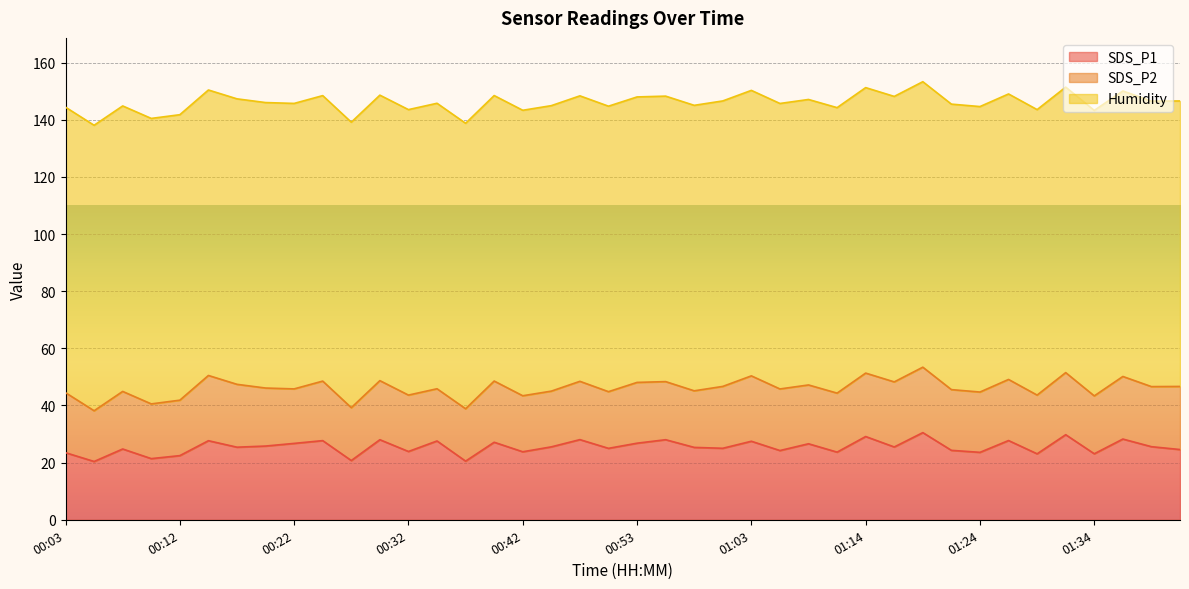

Which category has the lowest value in the SDS_P1 series?

00:05